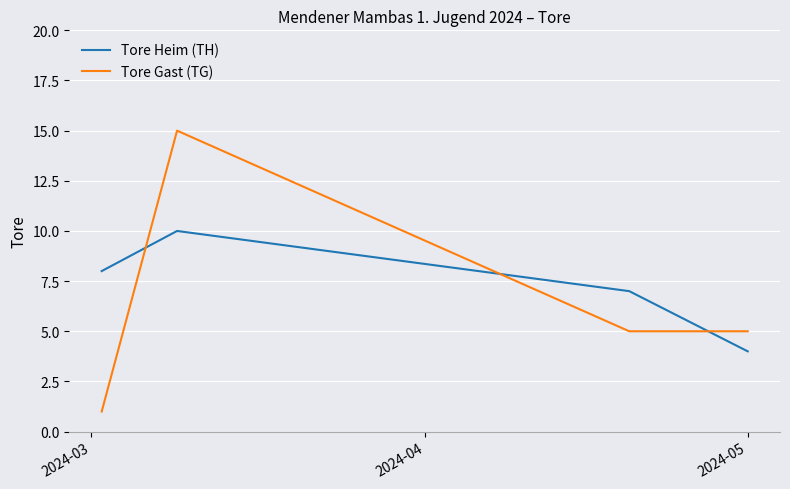

Count the Tore Gast (TG) values in the range 5 to 15.

3